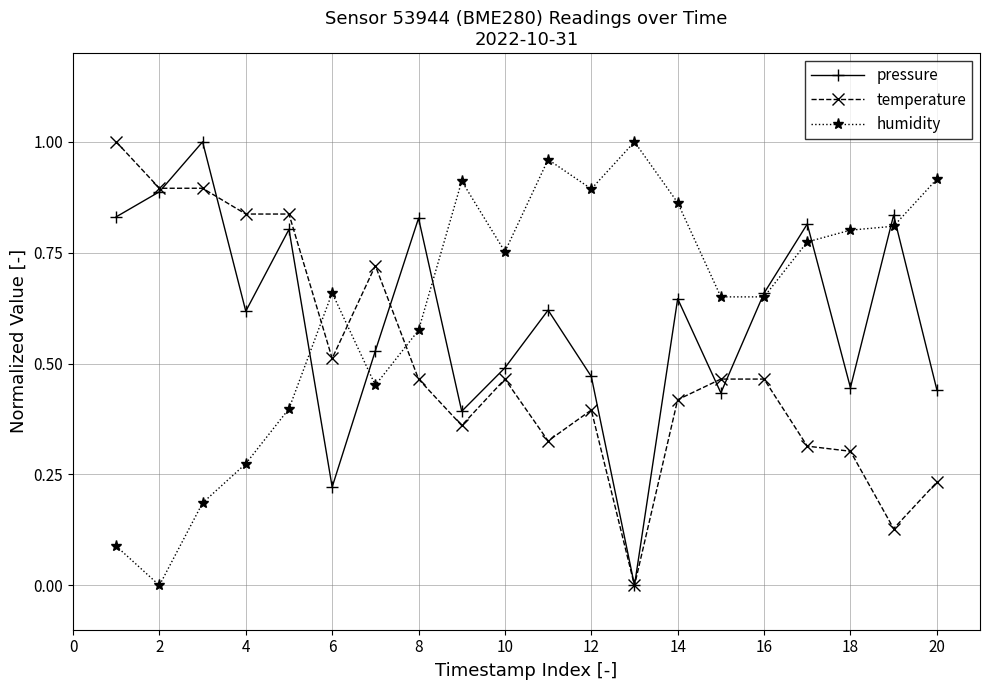

How many interior local valleys does the pressure series have?

6